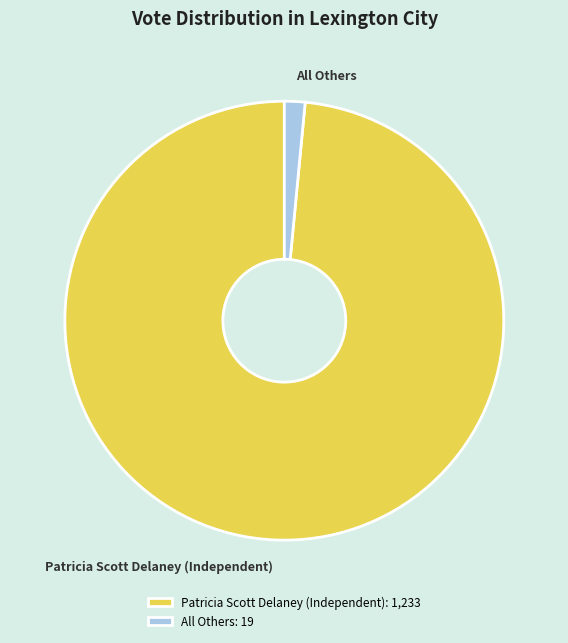

Is Patricia Scott Delaney (Independent) the majority of the pie?

Yes